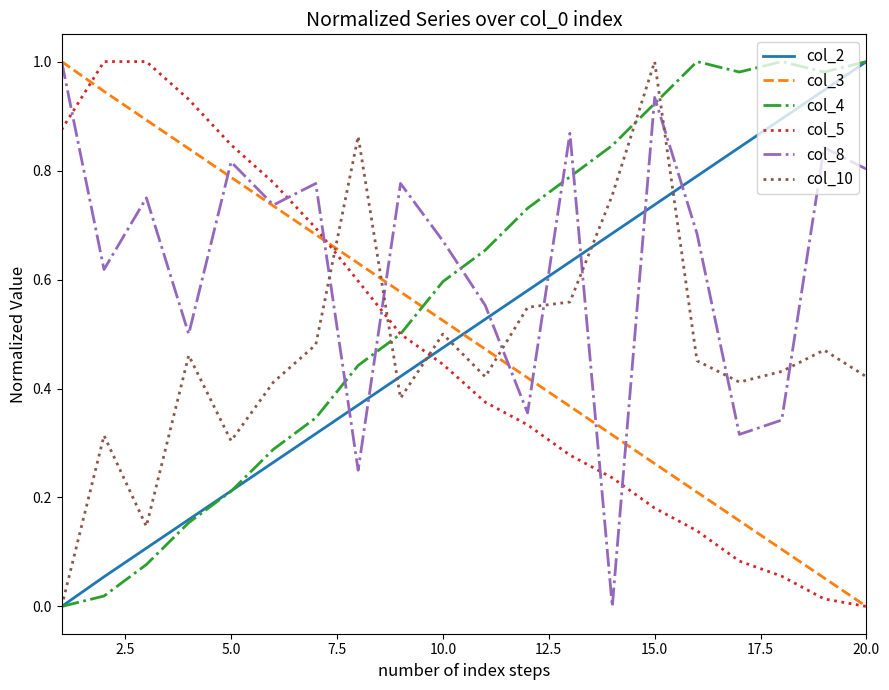

Which series has the largest total across all categories?

col_8